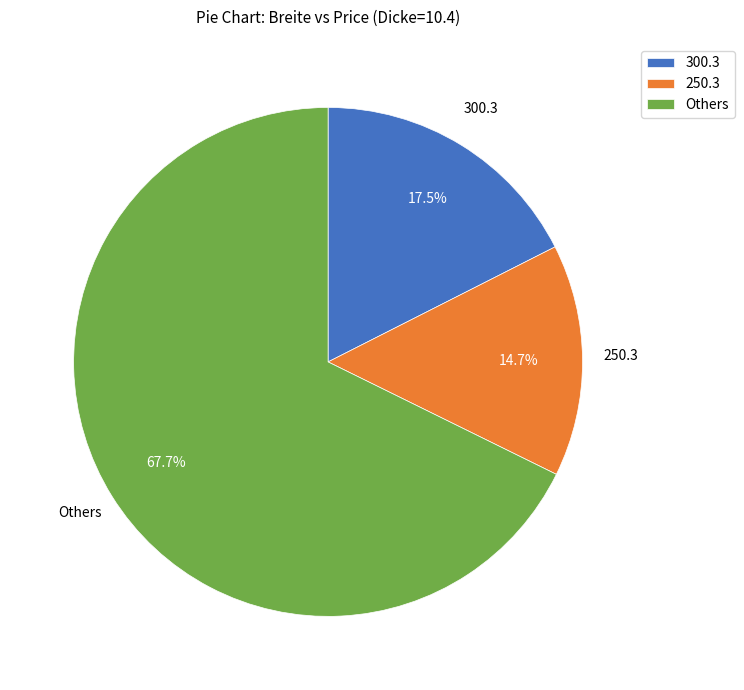

Is there a majority slice in this chart?

Yes